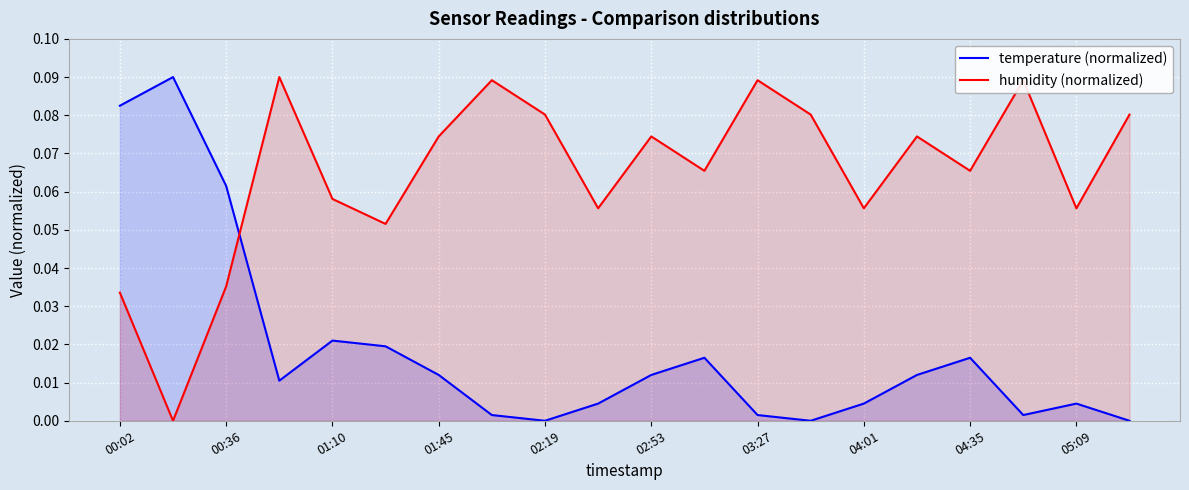

How many intersections are there between temperature (normalized) and humidity (normalized)?

1